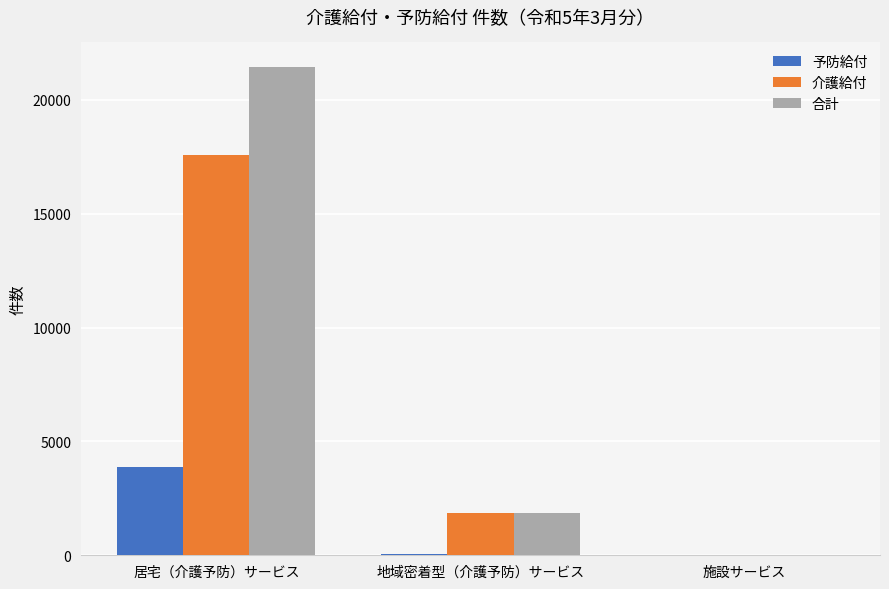

What is the sum of all 合計 values?

23317